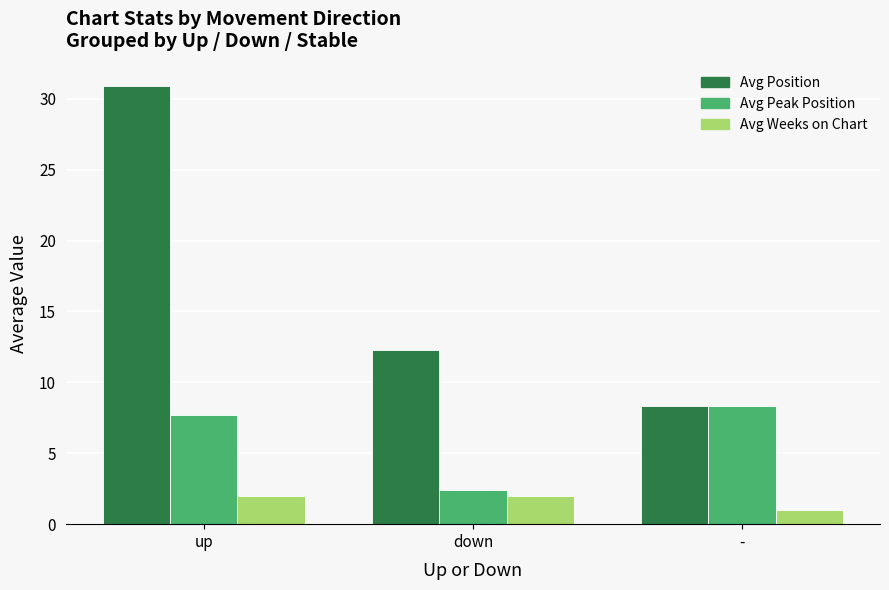

At up, list the series in order from largest to smallest.

Avg Position, Avg Peak Position, Avg Weeks on Chart